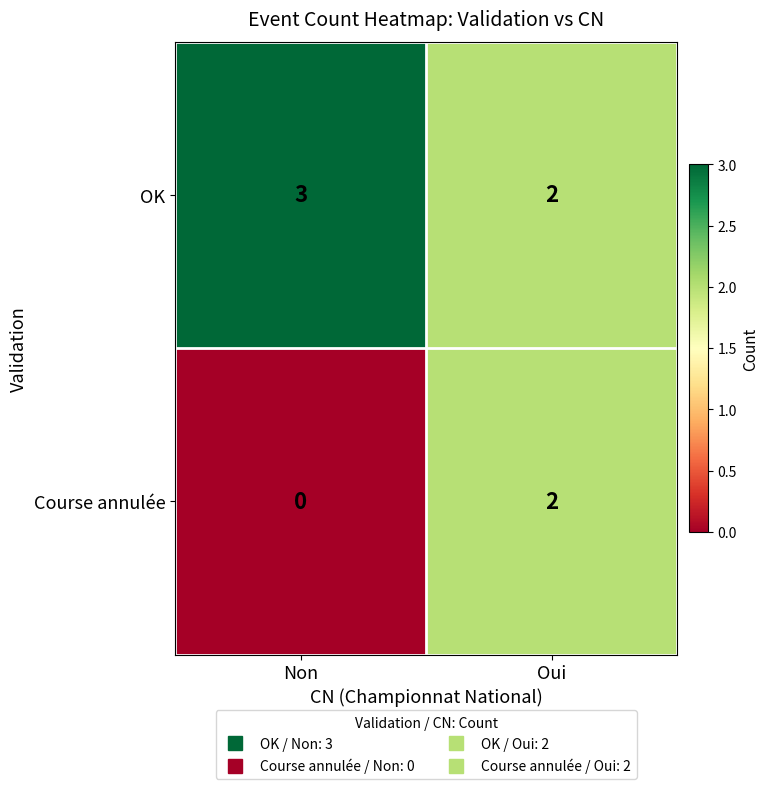

At which category is the sum across all series the highest?

Oui